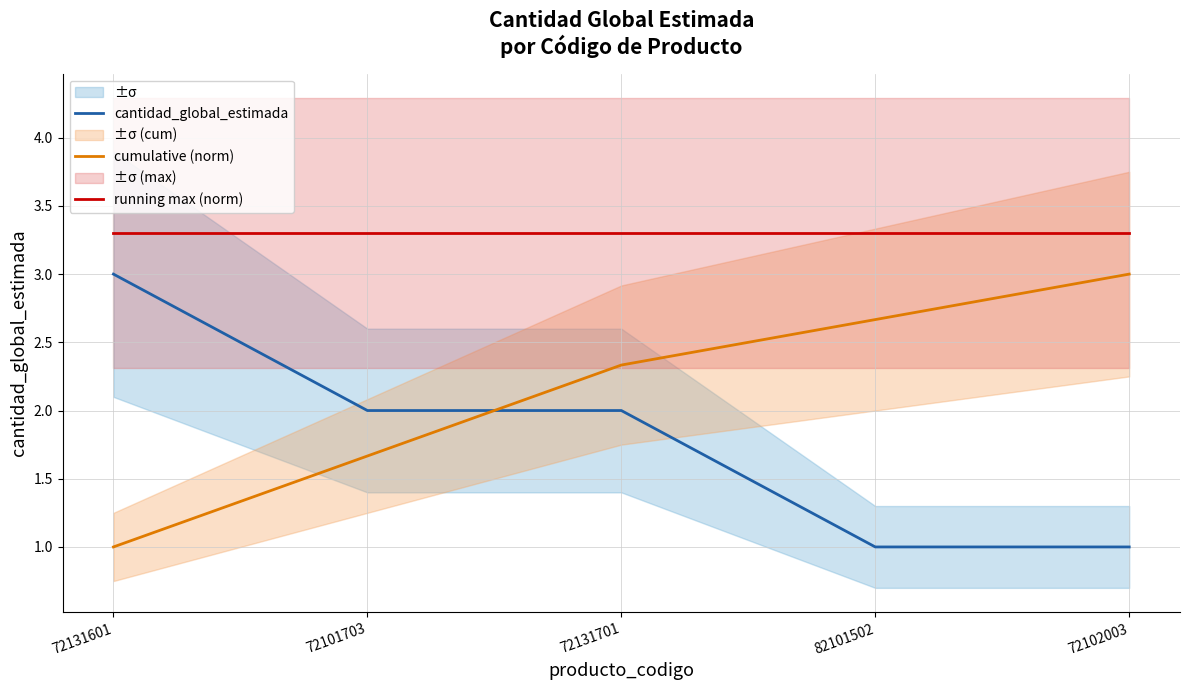

Which series changed the most between 72131601 and 72102003?

cantidad_global_estimada